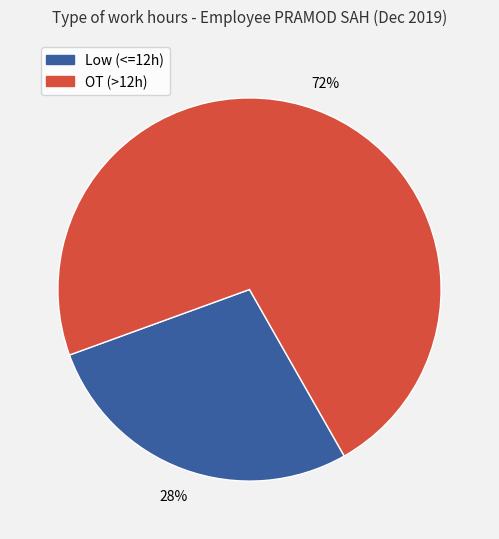

To the nearest percent, what is the average slice percentage?

50%